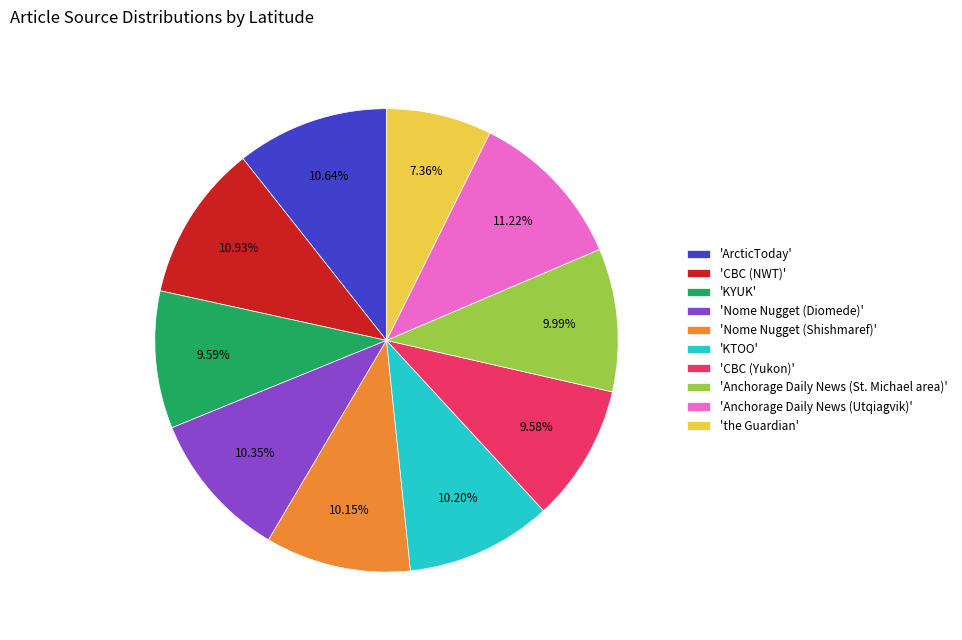

Is there a majority slice in this chart?

No